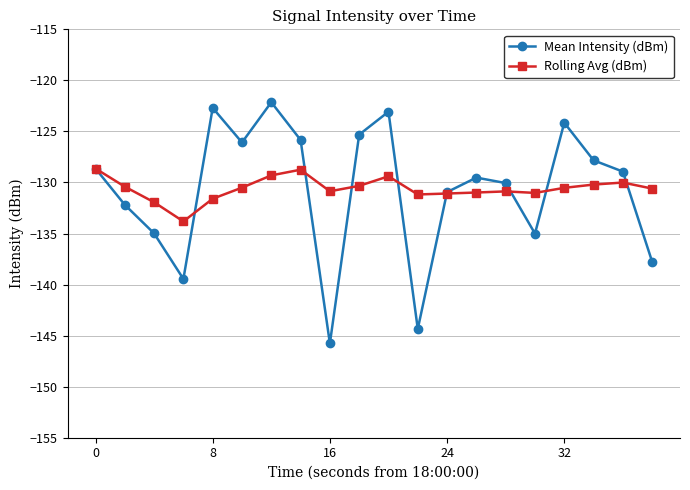

Which series has the largest range (max minus min)?

Mean Intensity (dBm)